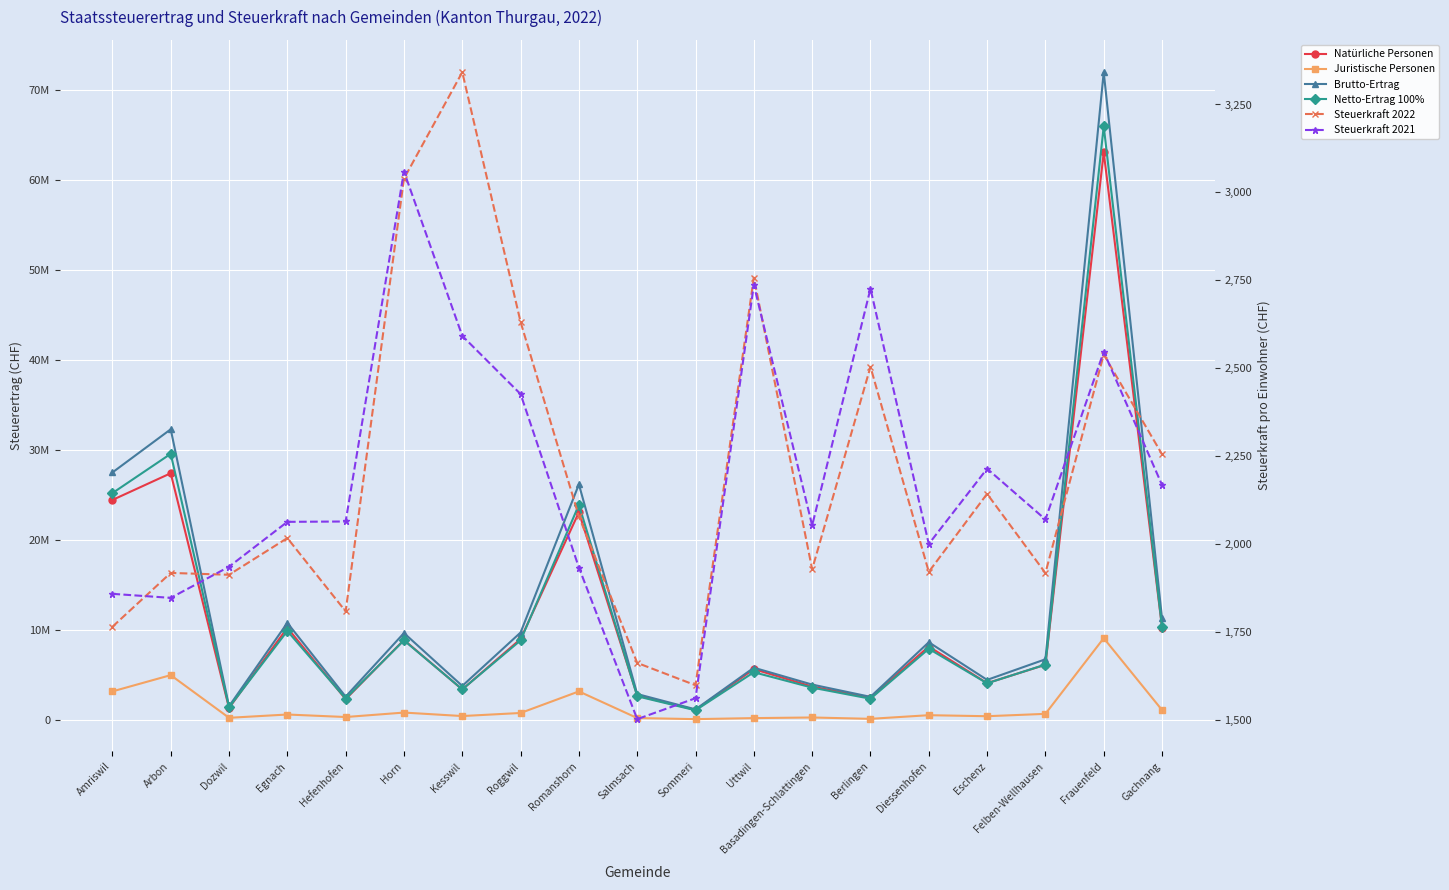

What is the label of the 5th point from the right?

Diessenhofen